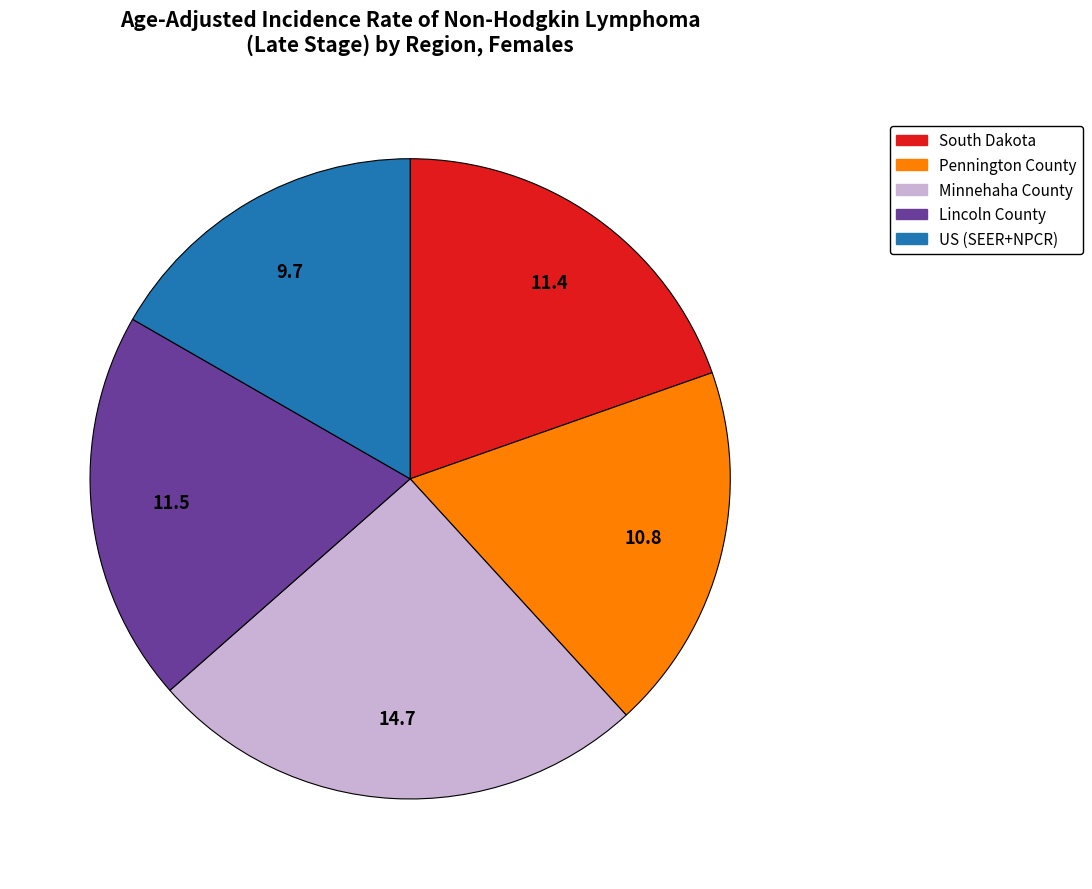

Count the number of slices in the pie.

5